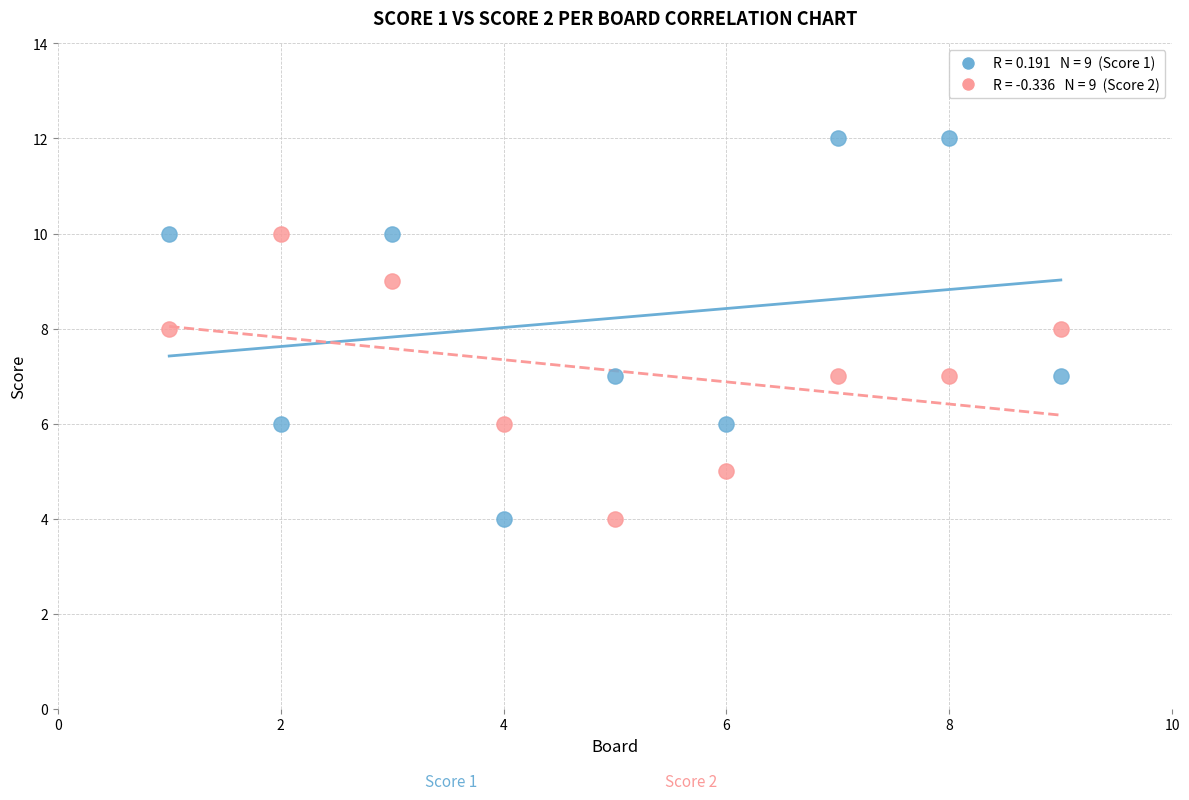

Across all data points, what is the range of X values (max minus min)?

8